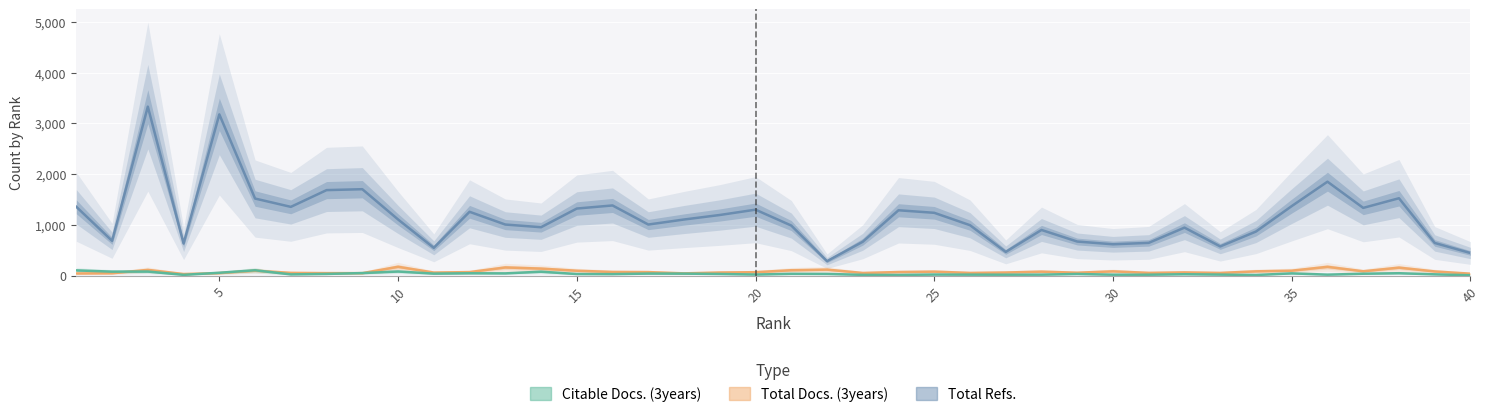

True or false: Total Docs. (3years) and Total Refs. intersect in this chart.

False